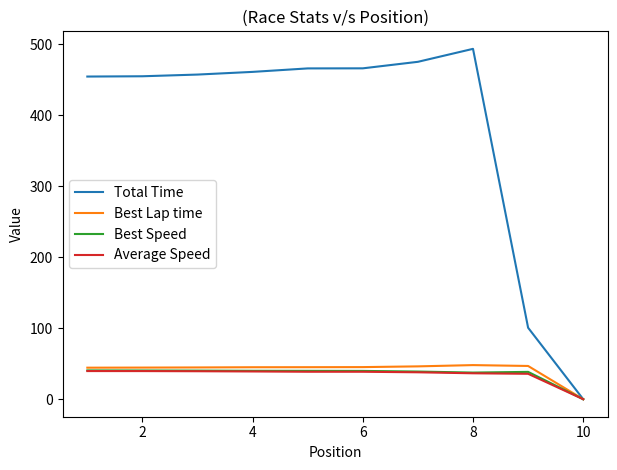

Which series has the largest total across all categories?

Total Time